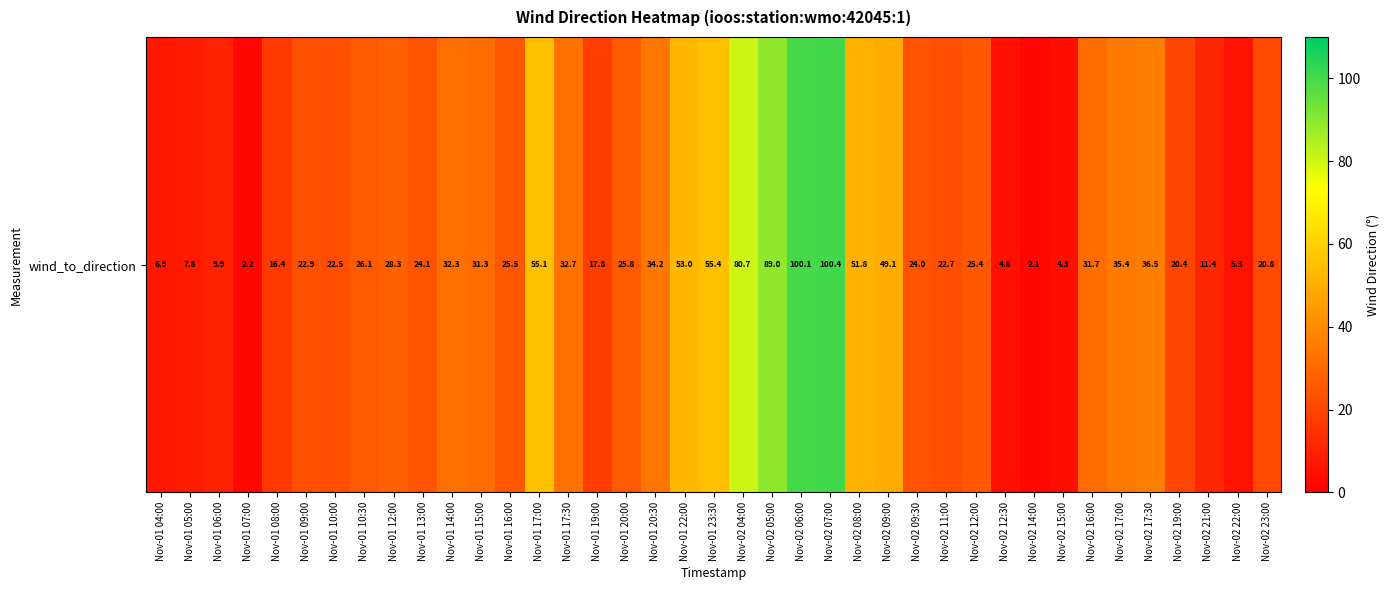

How many categories are shown in the chart?

39